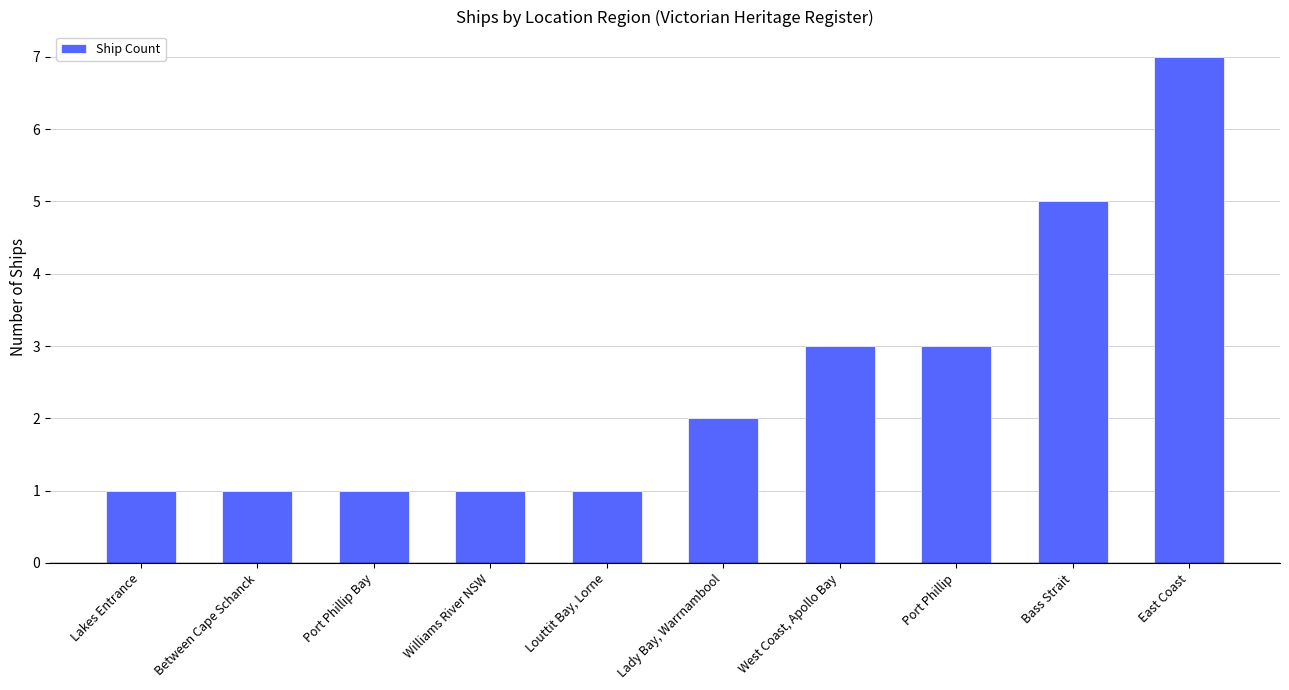

What is the ratio of the value at Bass Strait to the value at Williams River NSW?

5.0